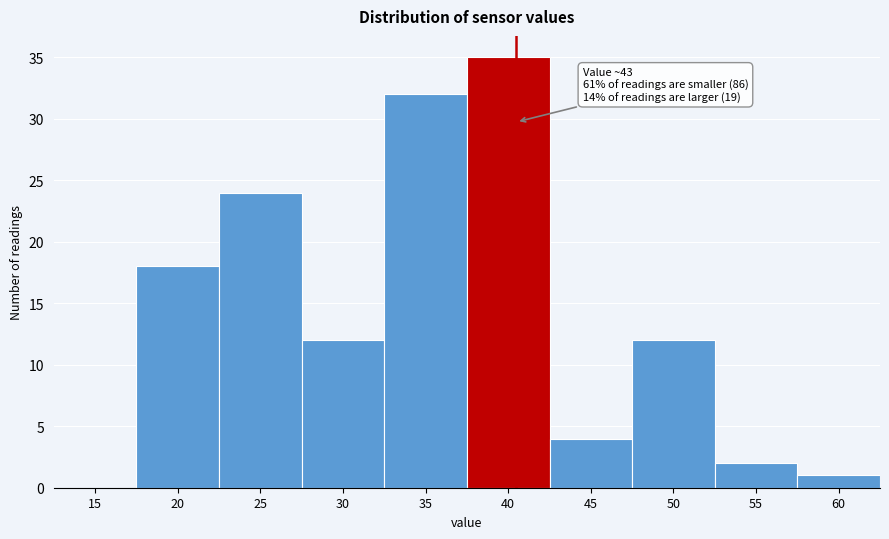

Reading right to left, what are all the values shown in this chart?

60=1	55=2	50=12	45=4	40=35	35=32	30=12	25=24	20=18	15=0